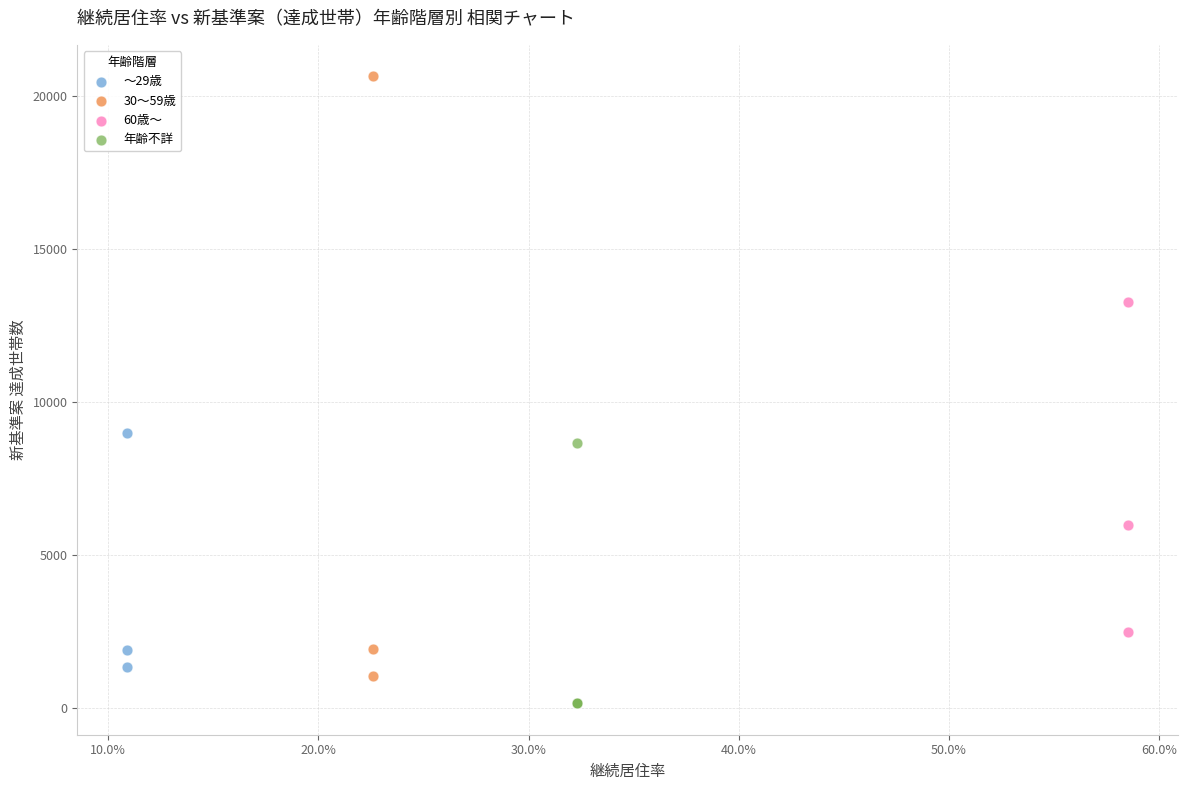

Which series contains the highest Y value?

30～59歳